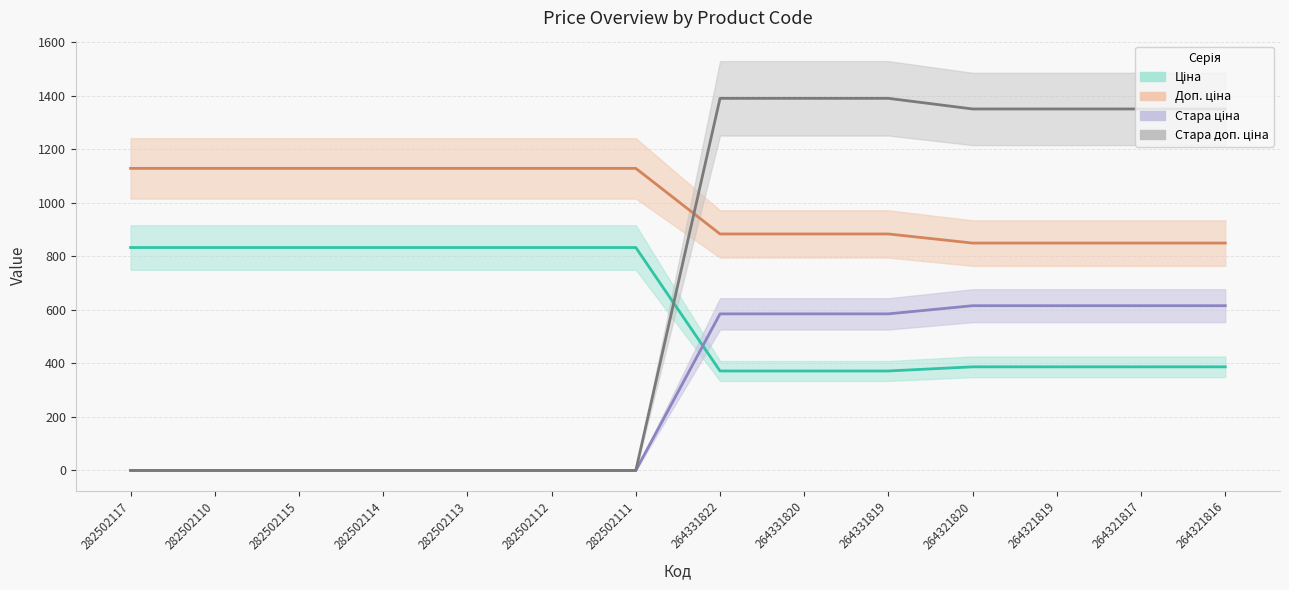

Does the chart have visible grid lines?

Yes